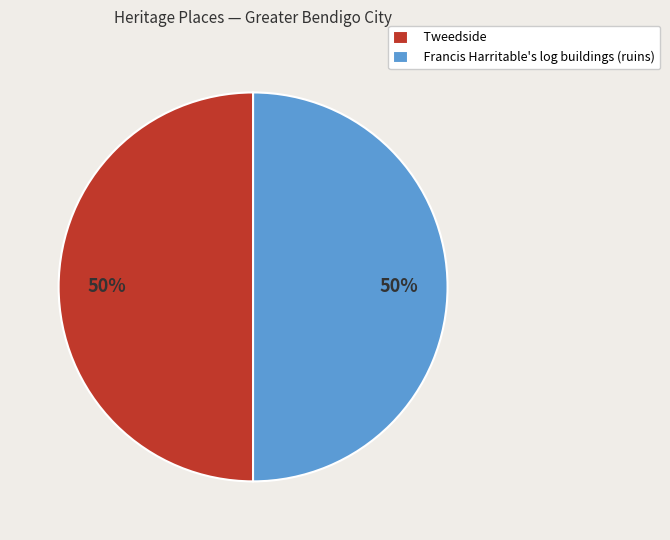

To the nearest percent, what is the combined percentage of Francis Harritable's log buildings (ruins) and Tweedside?

100%